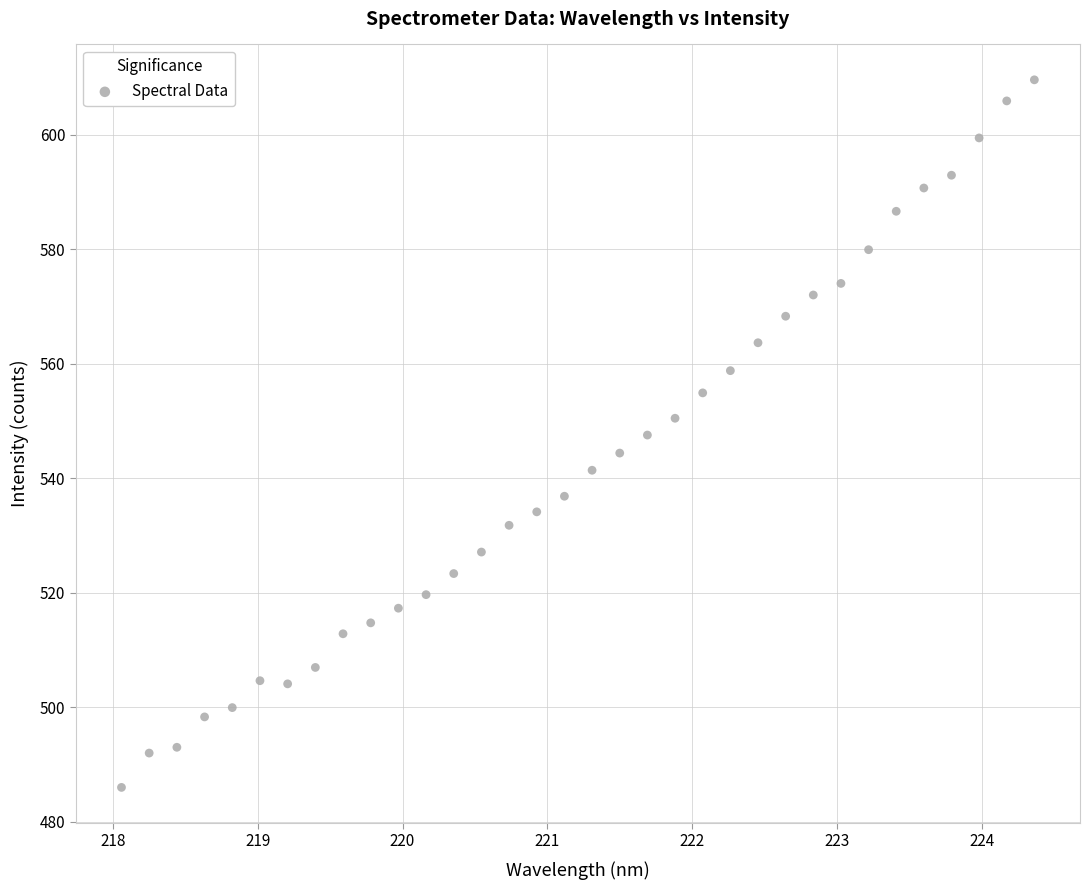

What is the range of Y values (max minus min)?

123.6